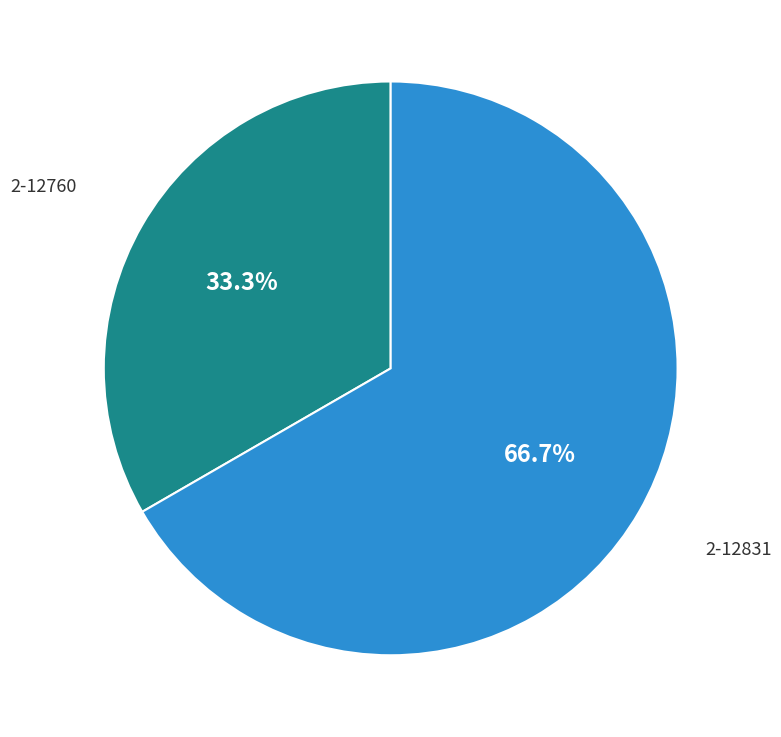

What percentage is NOT represented by 2-12831?

33.3%